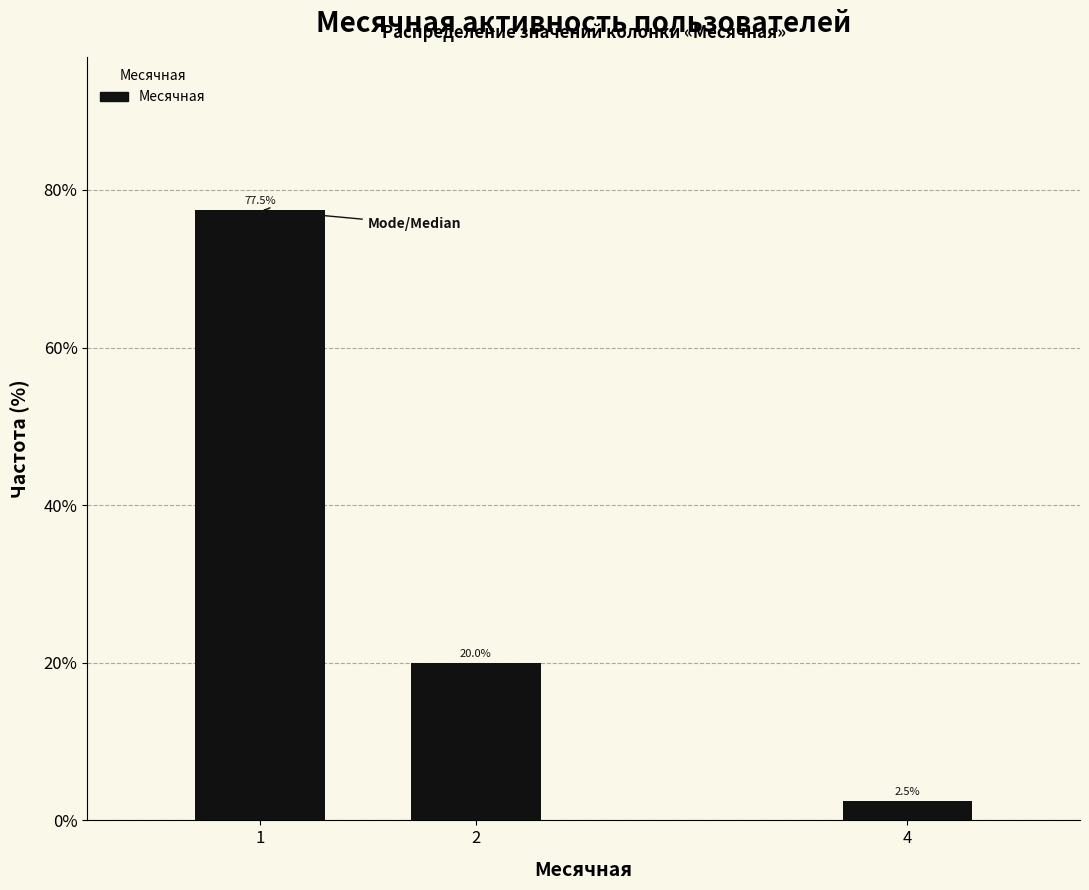

Reading left to right, what are all the values shown in this chart?

77.5	20.0	2.5